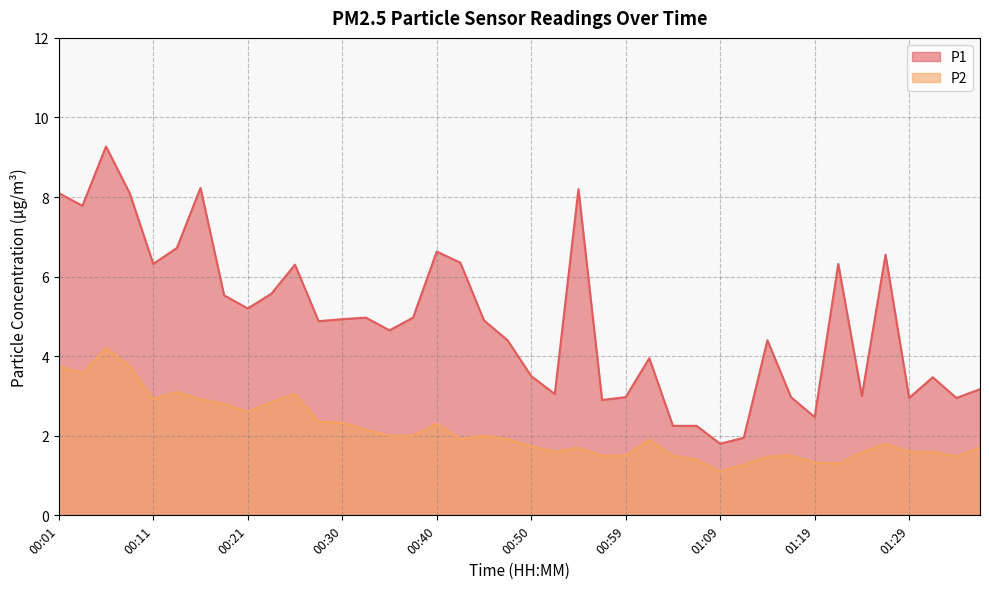

What is the difference between the highest and lowest values at 00:57?

1.4